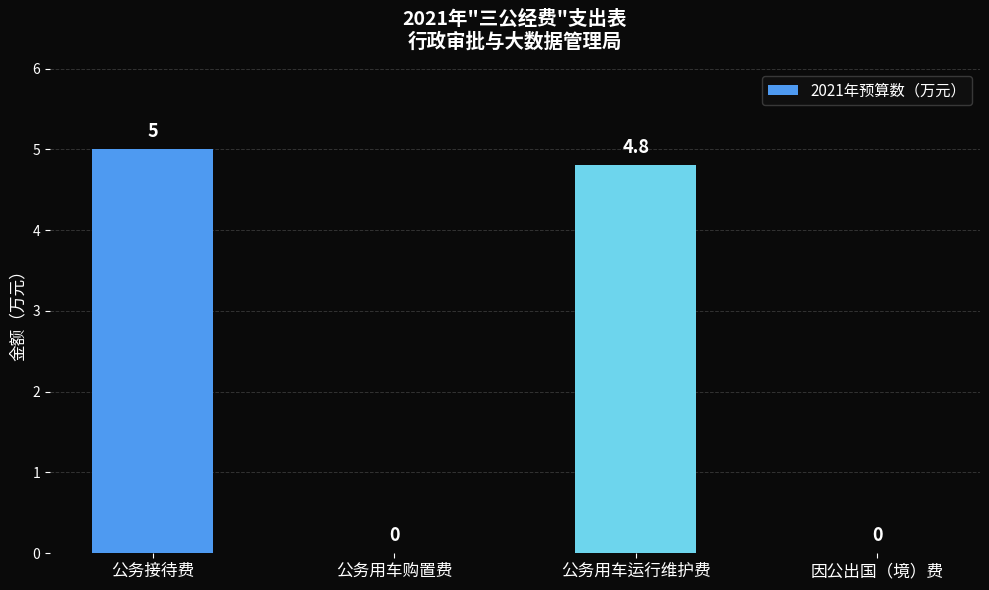

Which category has the highest value across all series?

公务接待费